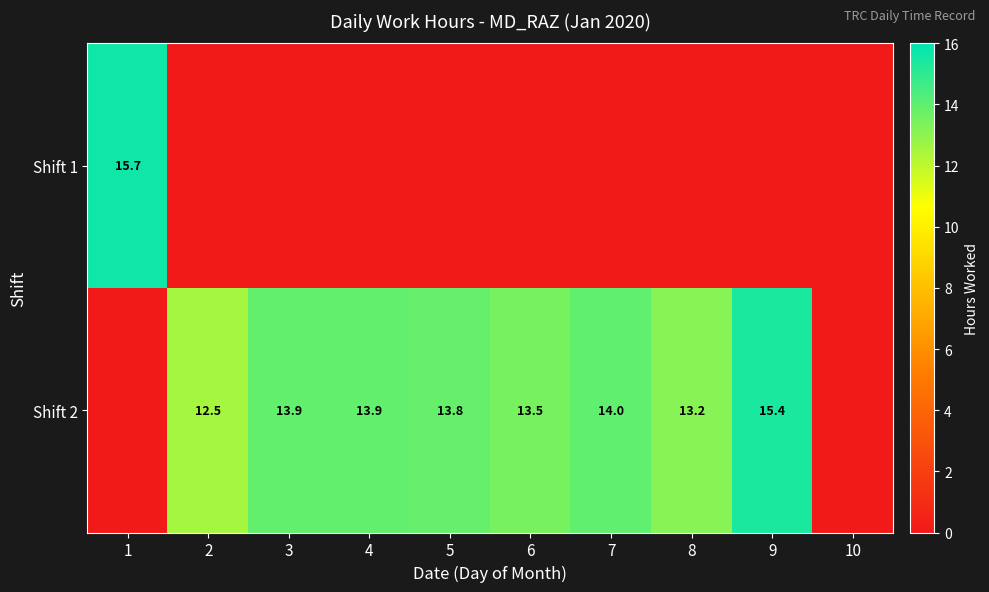

The value of Shift 2 at 6 is 13.5. True or false?

True